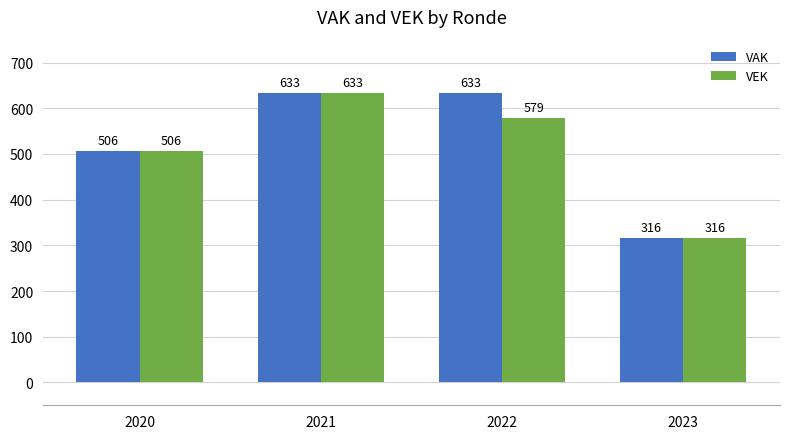

Which category has the lowest value in the VAK series?

2023